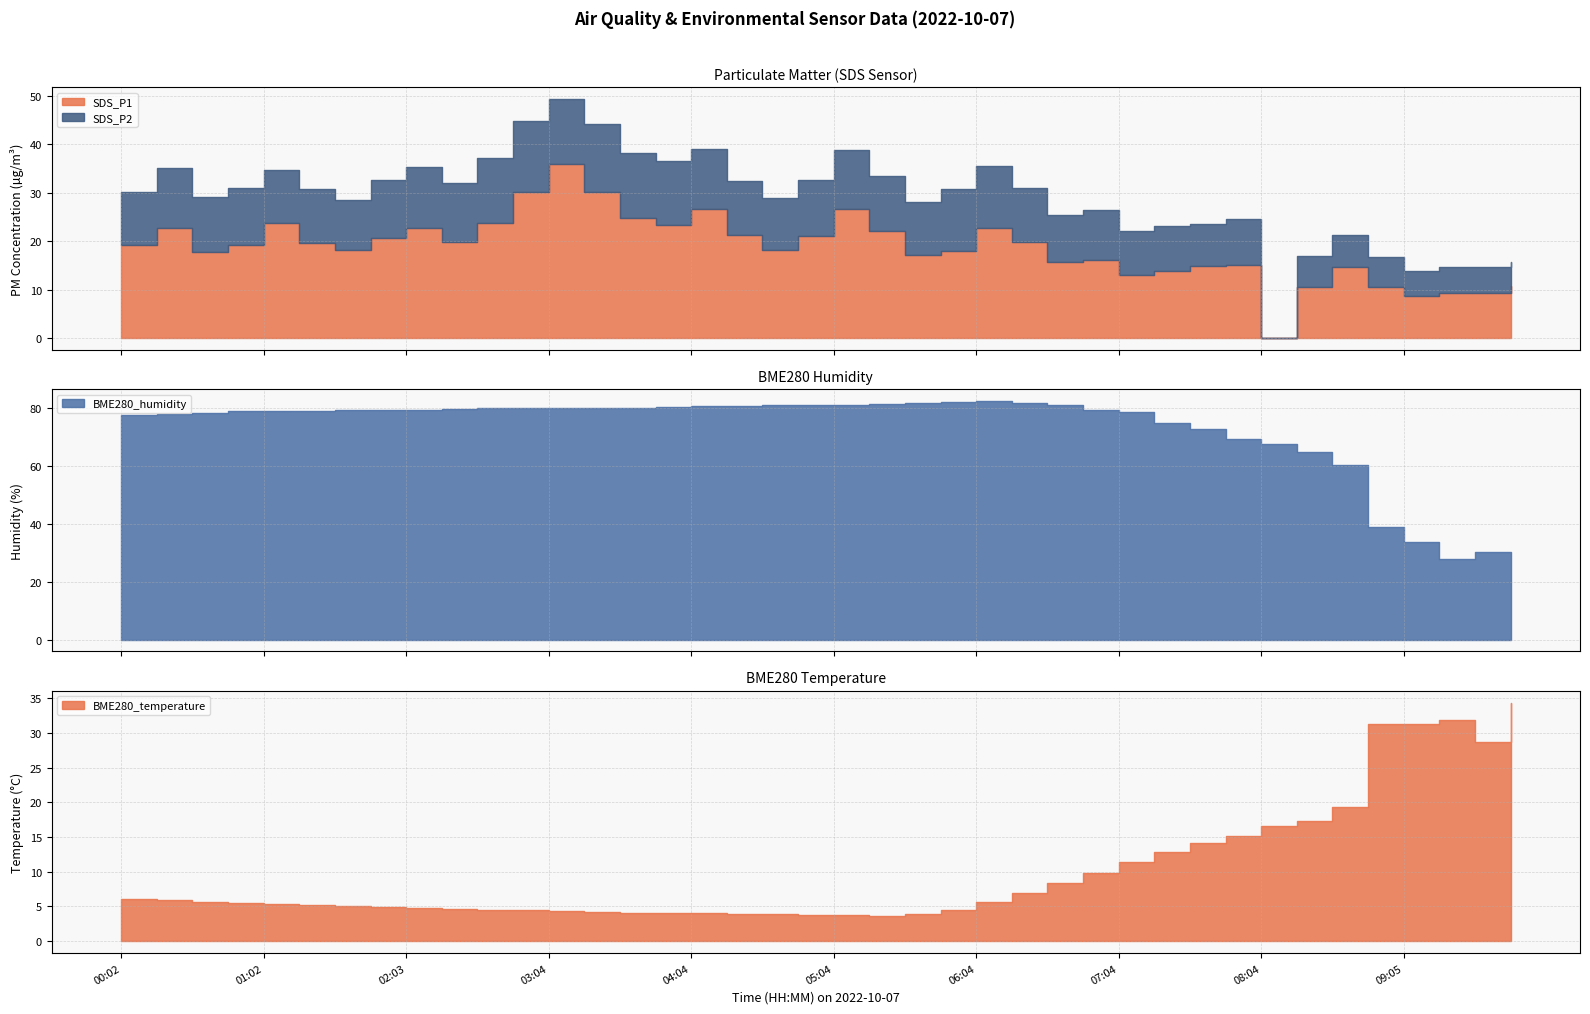

What is the total value across all series at 00:17?

118.7